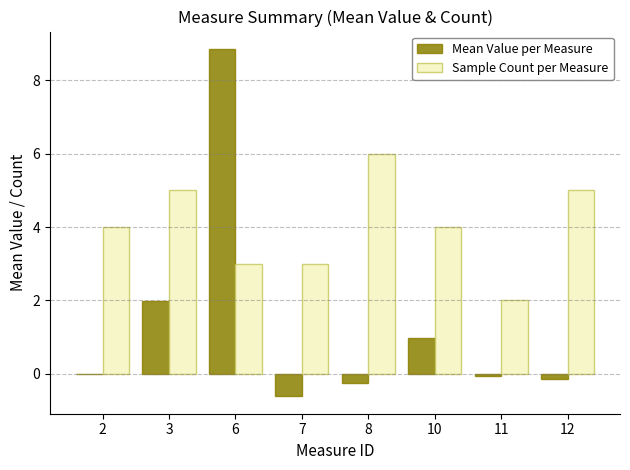

Which series changed the most between 11 and 12?

Sample Count per Measure